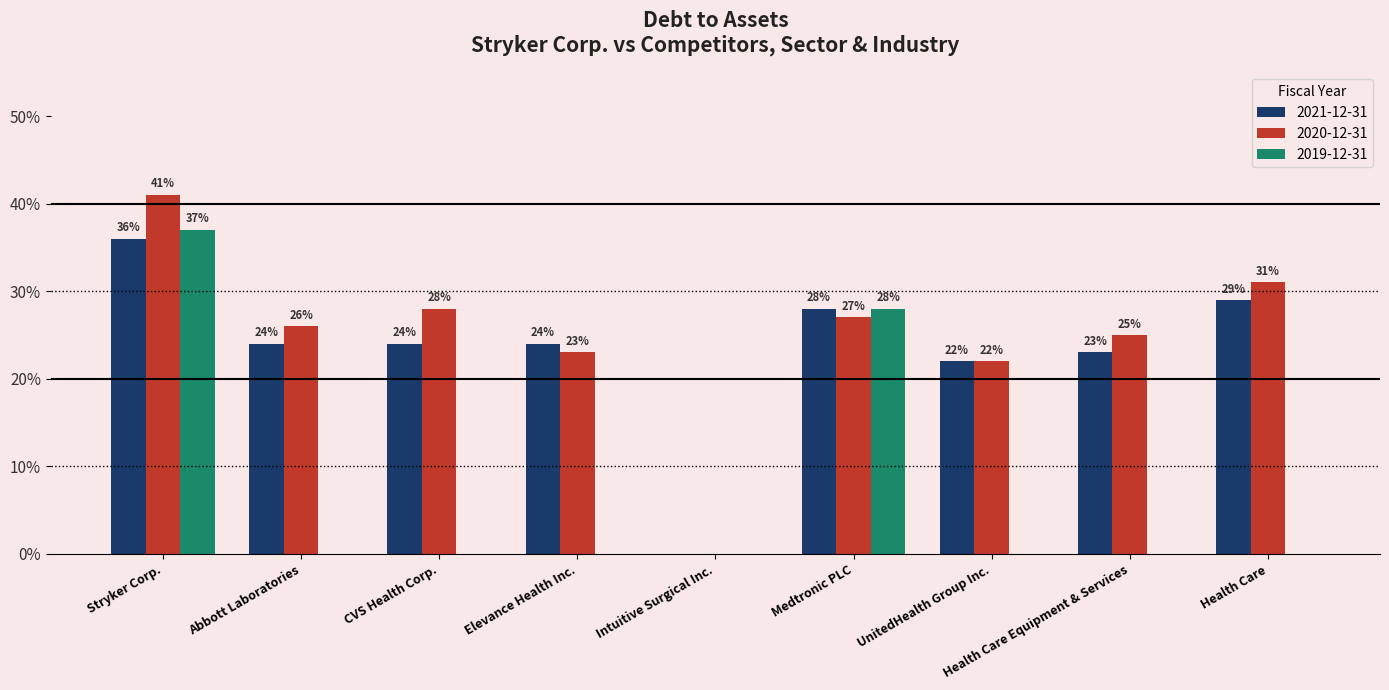

Count the 2019-12-31 values in the range 0 to 1.

9